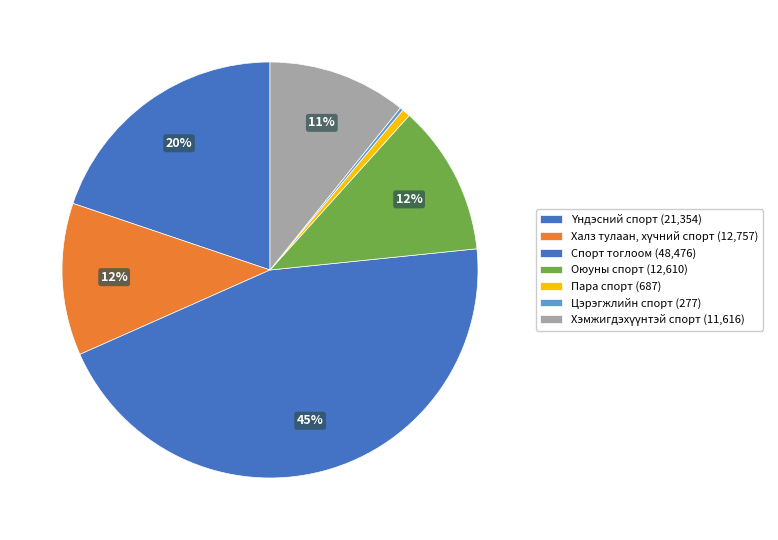

Do Үндэсний спорт and Спорт тоглоом together represent more than half of the pie?

Yes